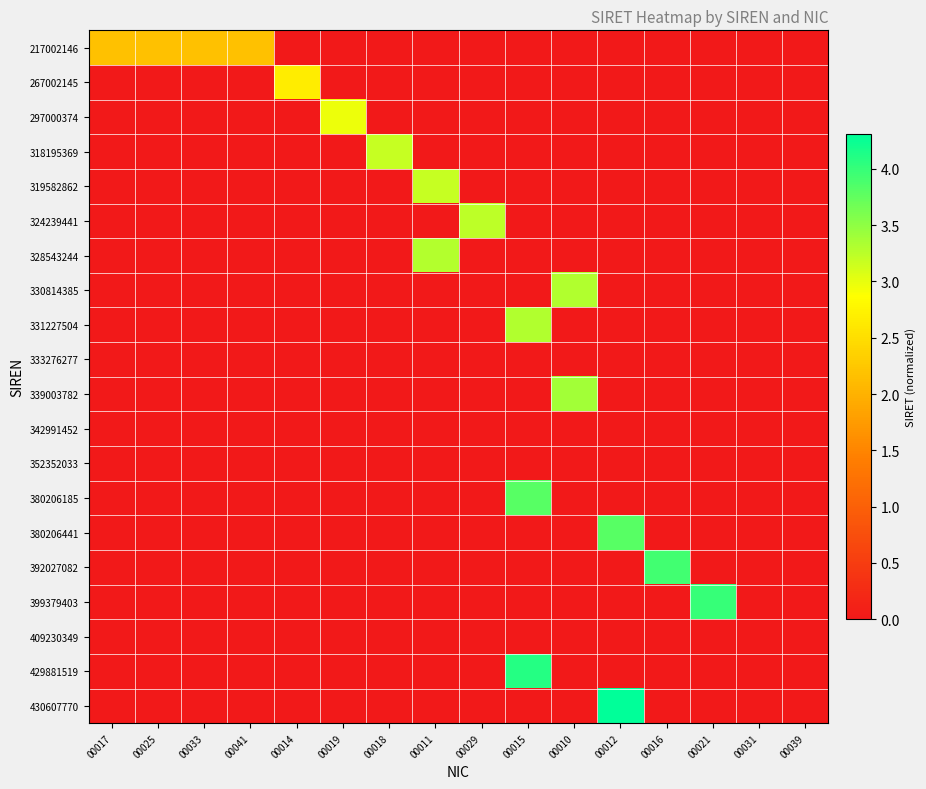

What is the total value across all series at 00012?

8.1